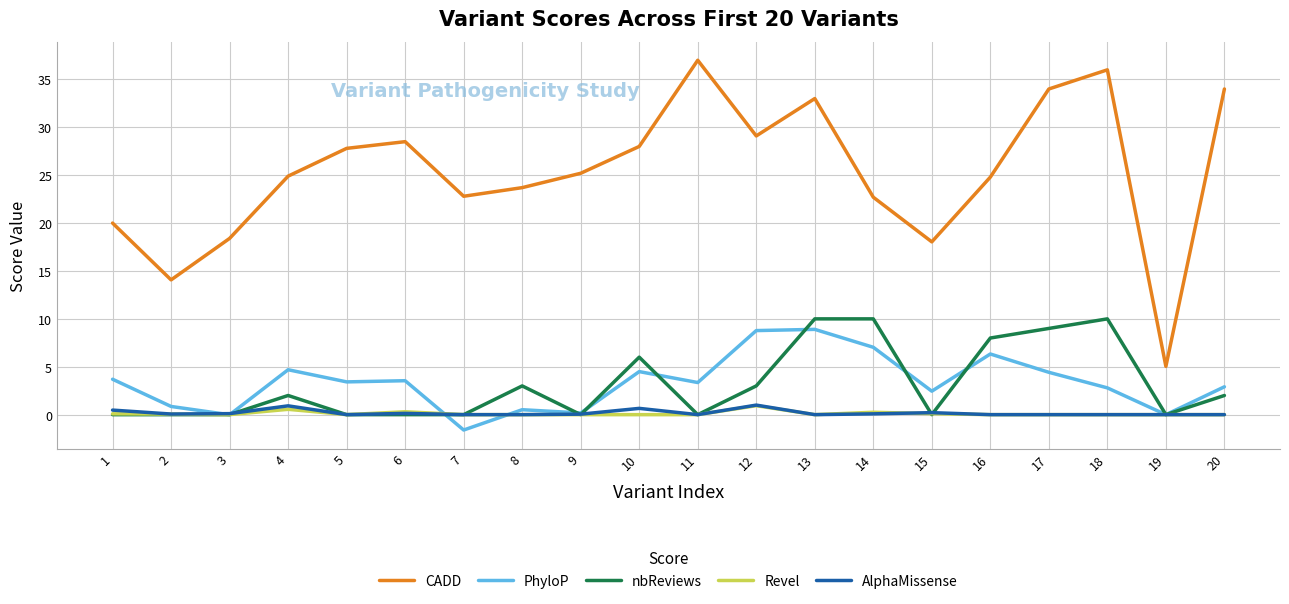

What is the total value across all series at 16?

39.1